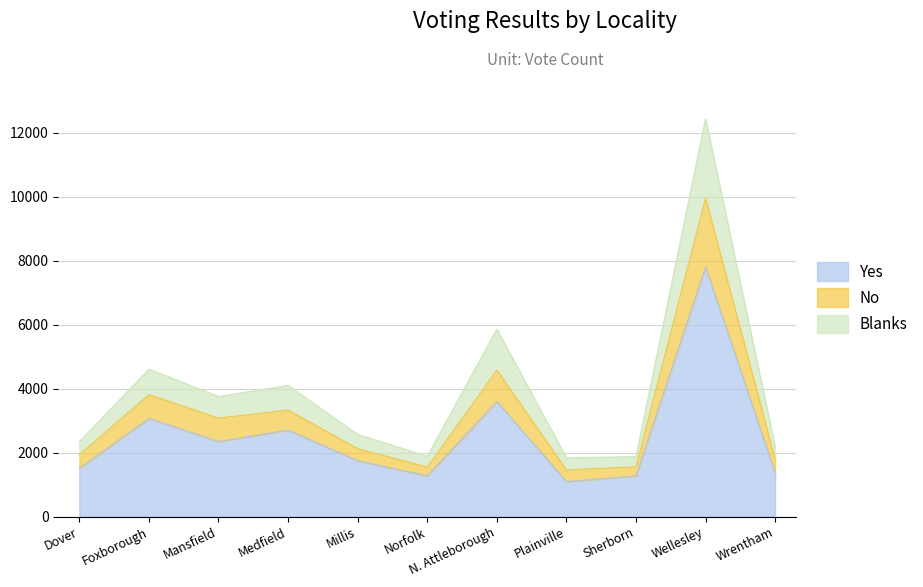

True or false: No has more than 0 points higher than both neighbors.

True